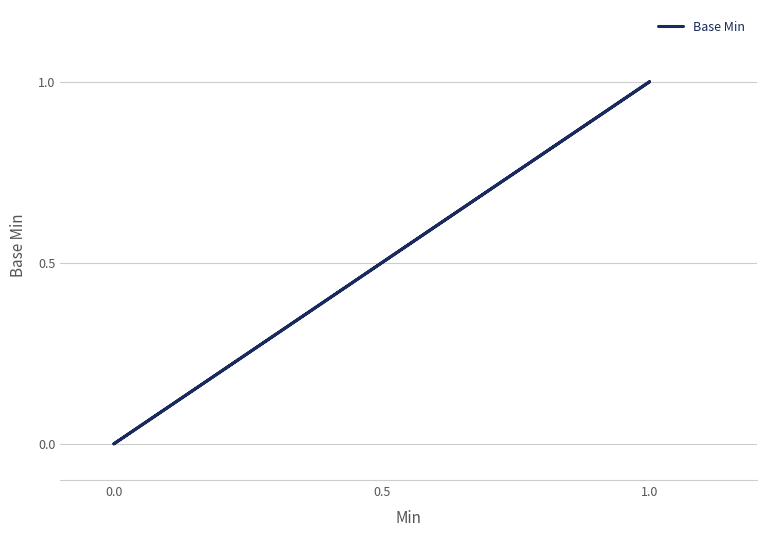

Count the number of data series in this chart.

1